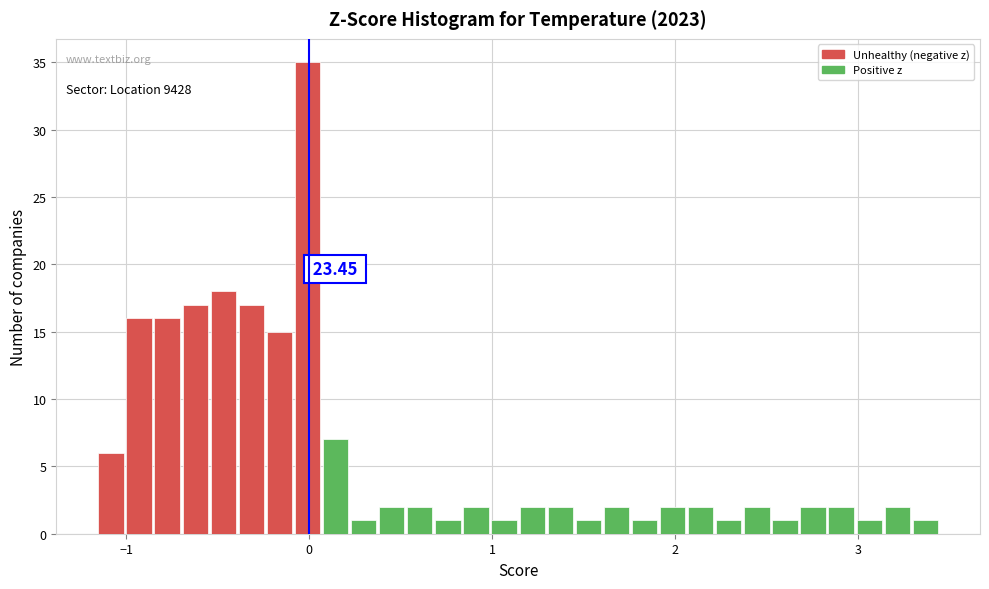

Around what value on the x-axis is the tallest bar? Give the approximate position of its centre, as read against the axis.

0.0